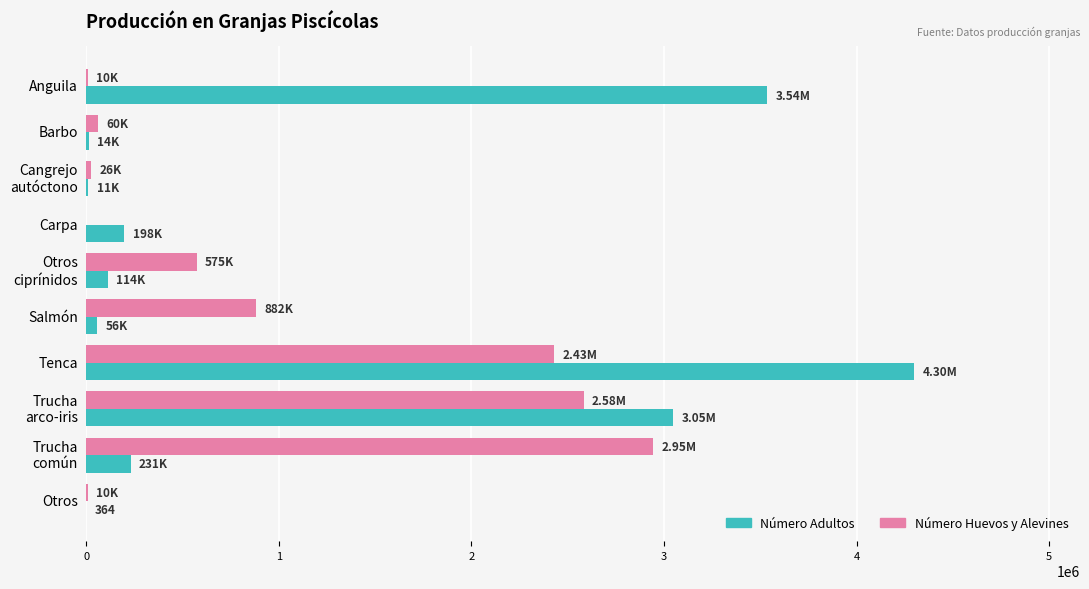

What is the maximum value for Número Adultos?

4300000